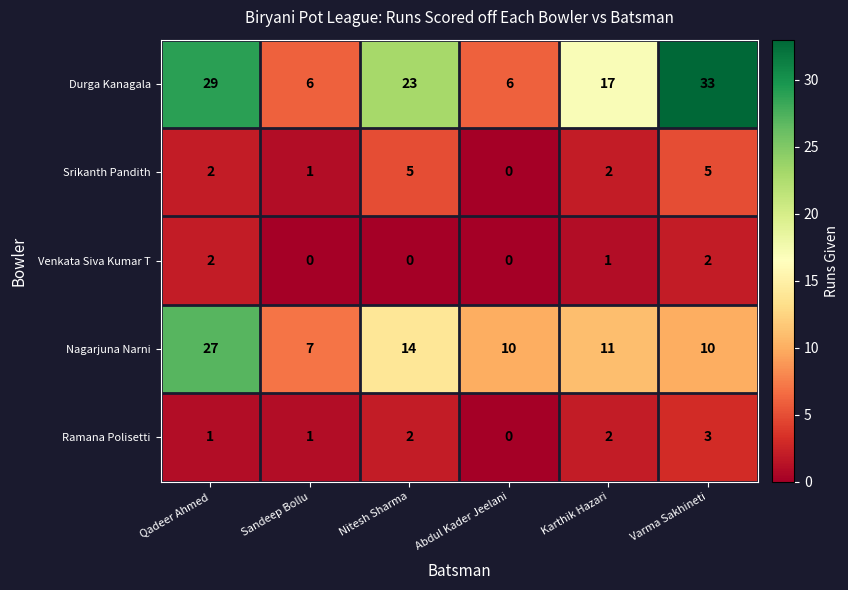

What is the total value across all series at Qadeer Ahmed?

61